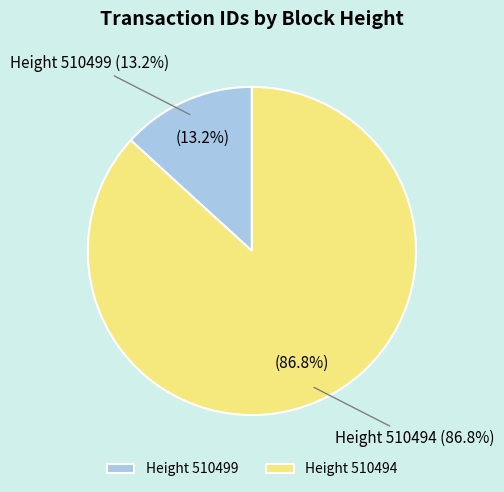

Which slice is the largest?

510494